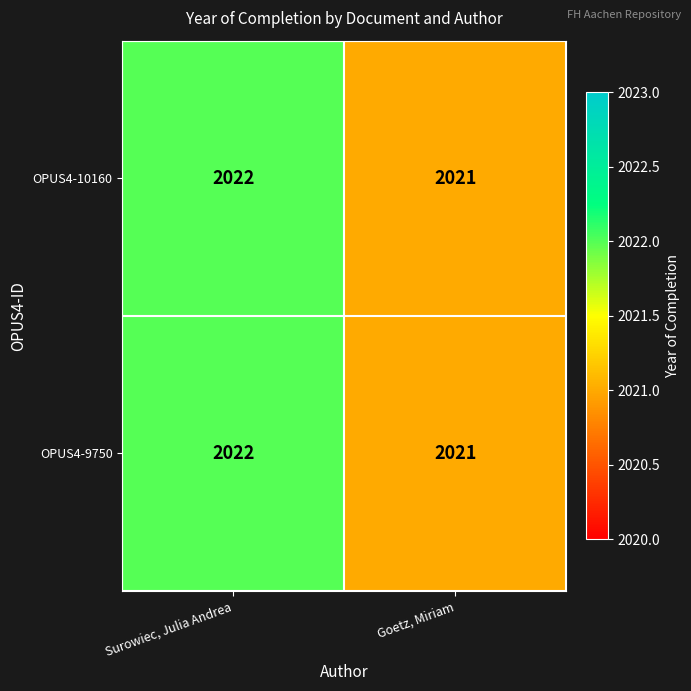

List the labels in order of OPUS4-9750 value, smallest first.

Goetz, Miriam, Surowiec, Julia Andrea